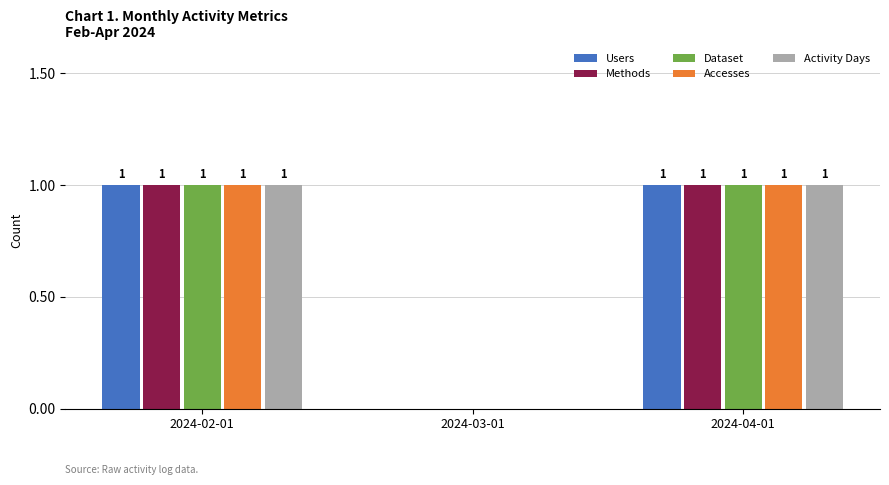

What are all the series names shown in the legend?

Users, Methods, Dataset, Accesses, Activity Days